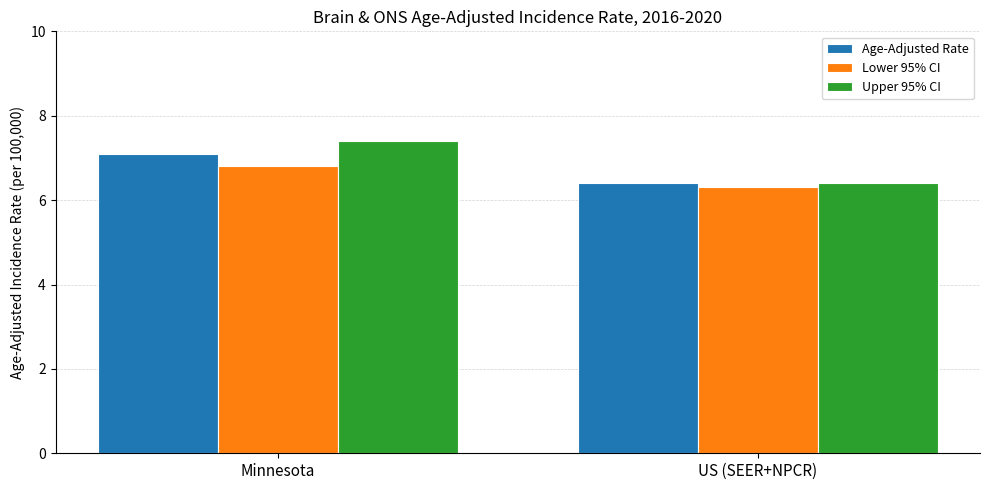

How many bars are there in each group?

3